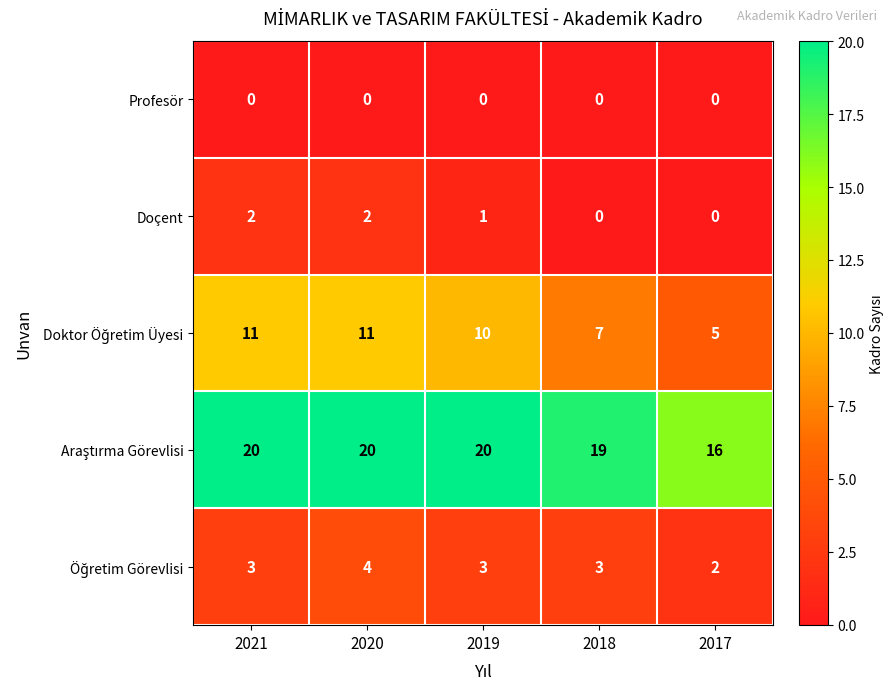

The Profesör series shows 0 at 2019. True or false?

True